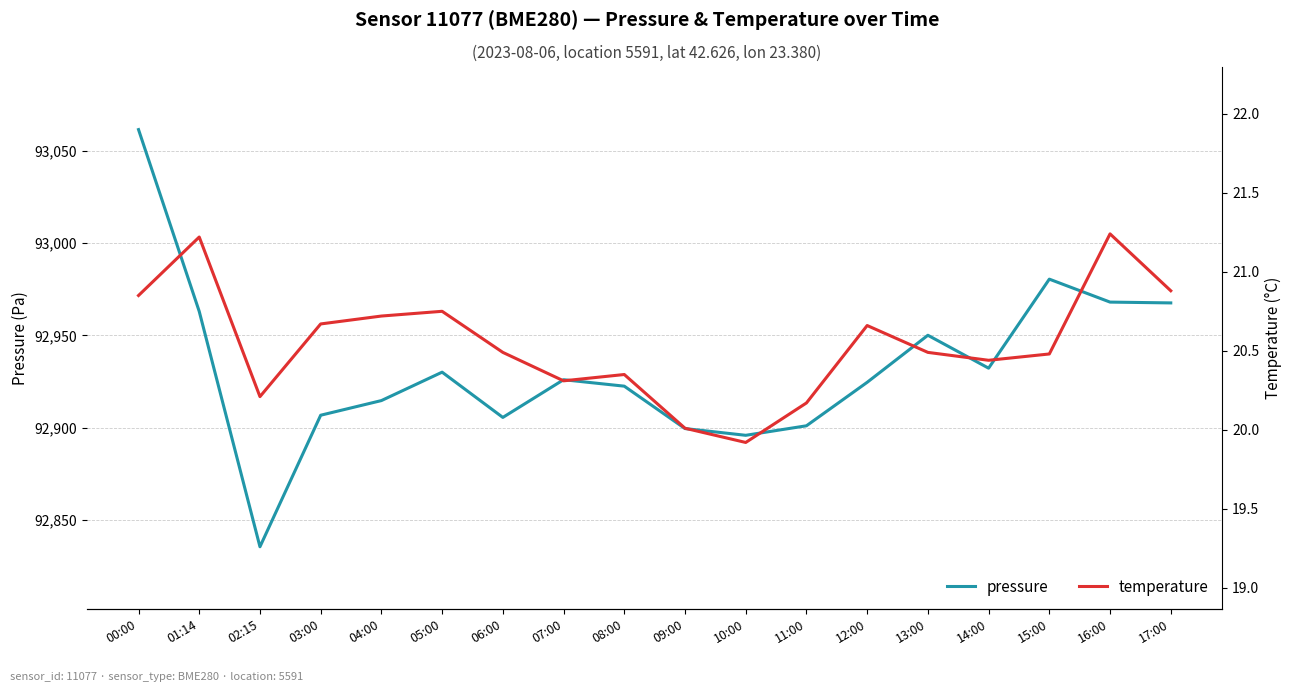

The pressure series shows 60180.7 at 10:00. True or false?

False